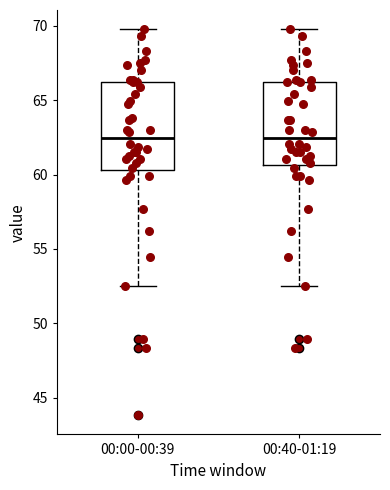

Reading left to right, transcribe this box plot: for each box, give where its median line is, the range the box spans, and where its two whiskers end, as read against the y-axis. The values are not printed on the chart, so give them approximately, as read against the axis.

00:00-00:39: median 62.5, box 60.5 to 66.0, whiskers 52.5 to 70.0
00:40-01:19: median 62.5, box 60.5 to 66.0, whiskers 52.5 to 70.0